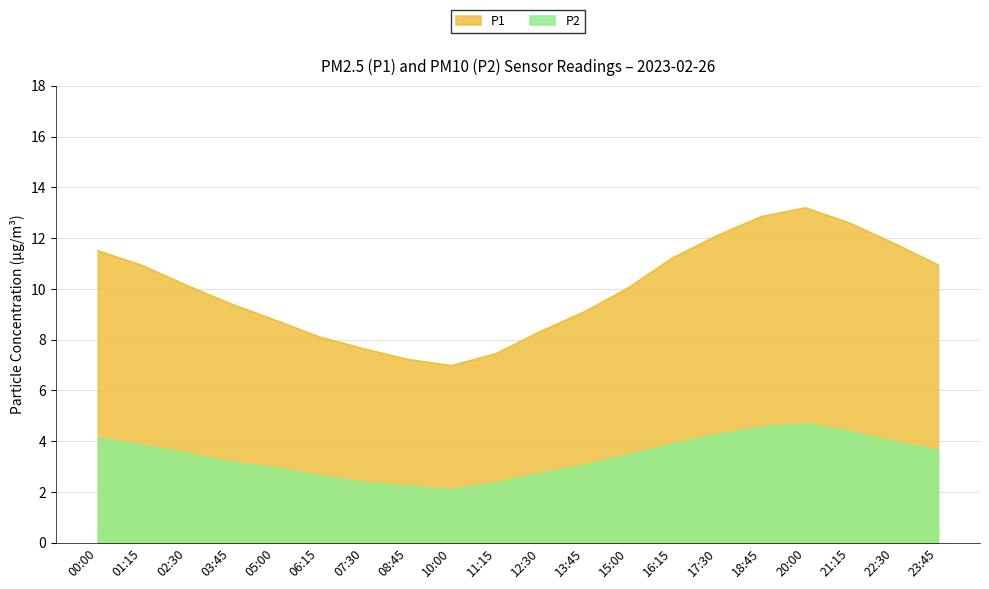

Which series has the largest range (max minus min)?

P1